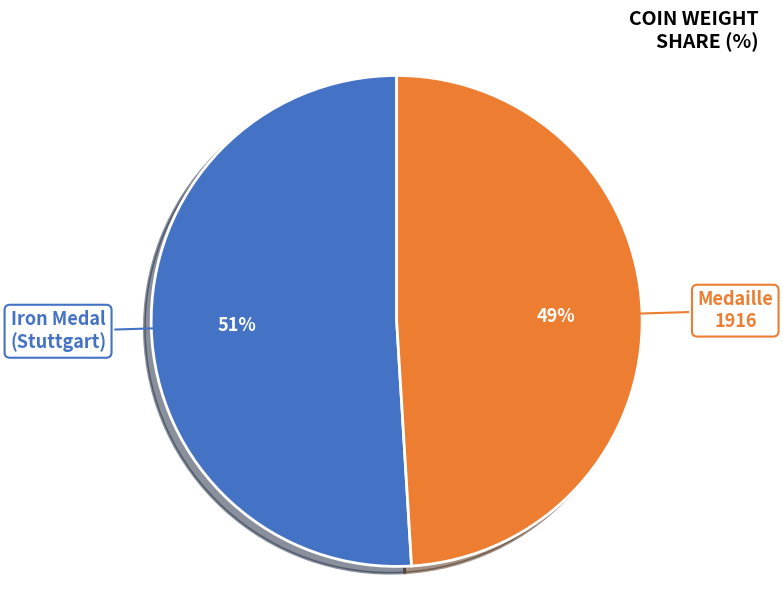

To the nearest percent, what portion does Medaille 1916 represent?

49%